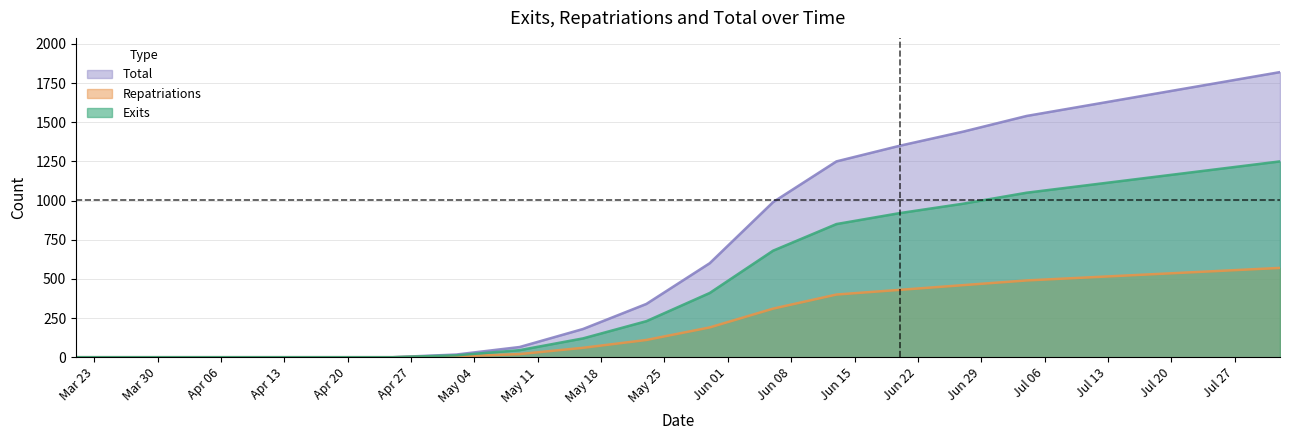

How many series are shown in this chart?

3